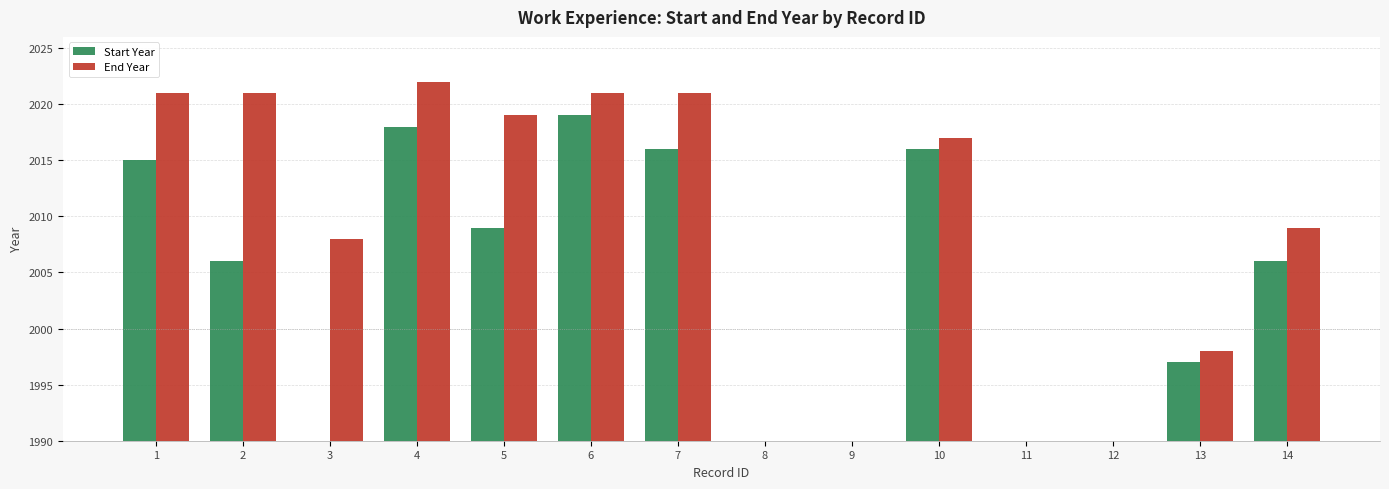

How many values in End Year are above zero?

10